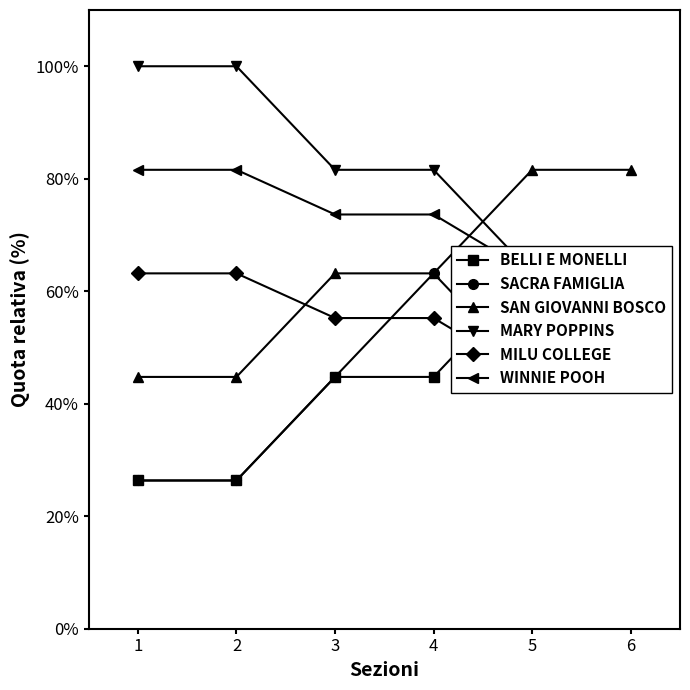

Reading left to right, transcribe all the data shown in this chart.

BELLI E MONELLI: 1=26.4	2=26.4	3=44.8	4=44.8	5=63.2	6=44.8
SACRA FAMIGLIA: 1=26.4	2=26.4	3=44.8	4=63.2	5=44.8	6=44.8
SAN GIOVANNI BOSCO: 1=44.8	2=44.8	3=63.2	4=63.2	5=81.6	6=81.6
MARY POPPINS: 1=100.0	2=100.0	3=81.6	4=81.6	5=63.2	6=63.2
MILU COLLEGE: 1=63.2	2=63.2	3=55.2	4=55.2	5=44.8	6=44.8
WINNIE POOH: 1=81.6	2=81.6	3=73.6	4=73.6	5=63.2	6=44.8